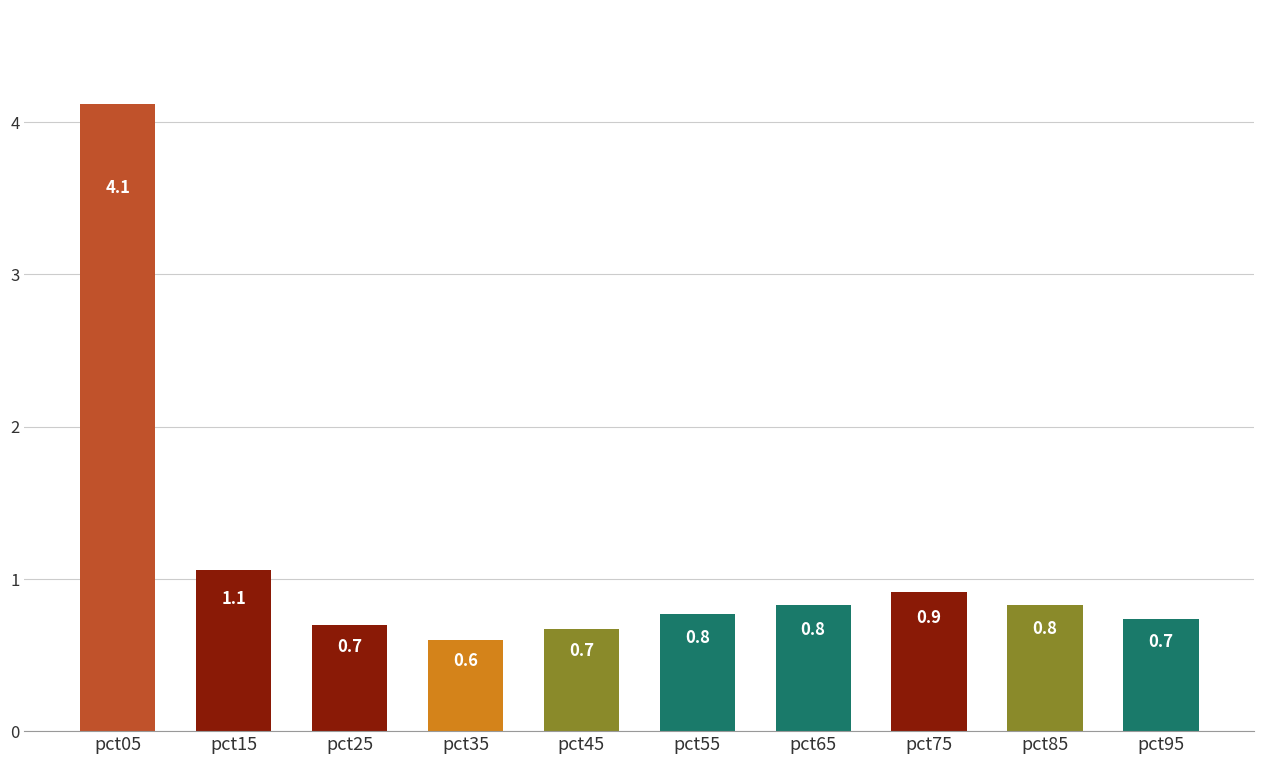

At which label is the value closest to 2?

pct15